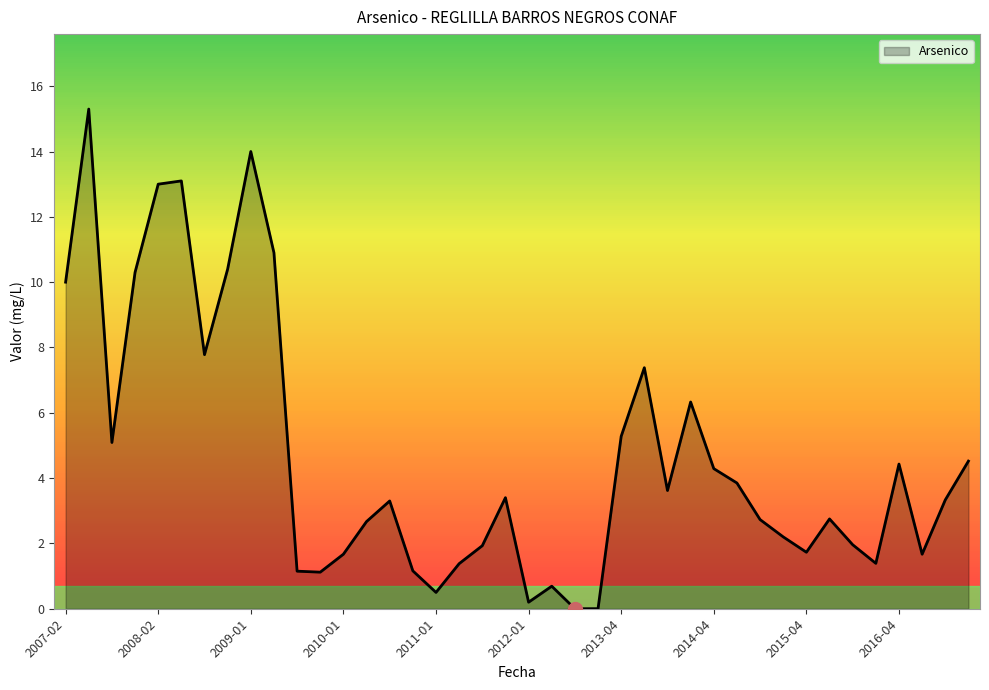

What is the difference between the maximum and minimum values?

15.3